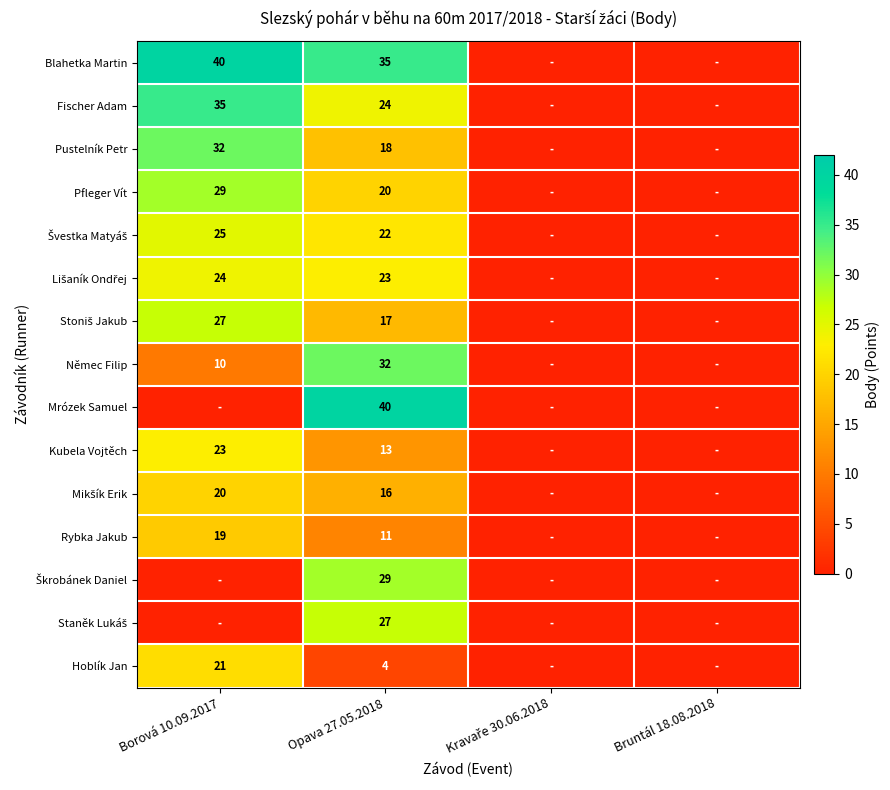

The Rybka Jakub series shows 19 at Borová 10.09.2017. True or false?

True